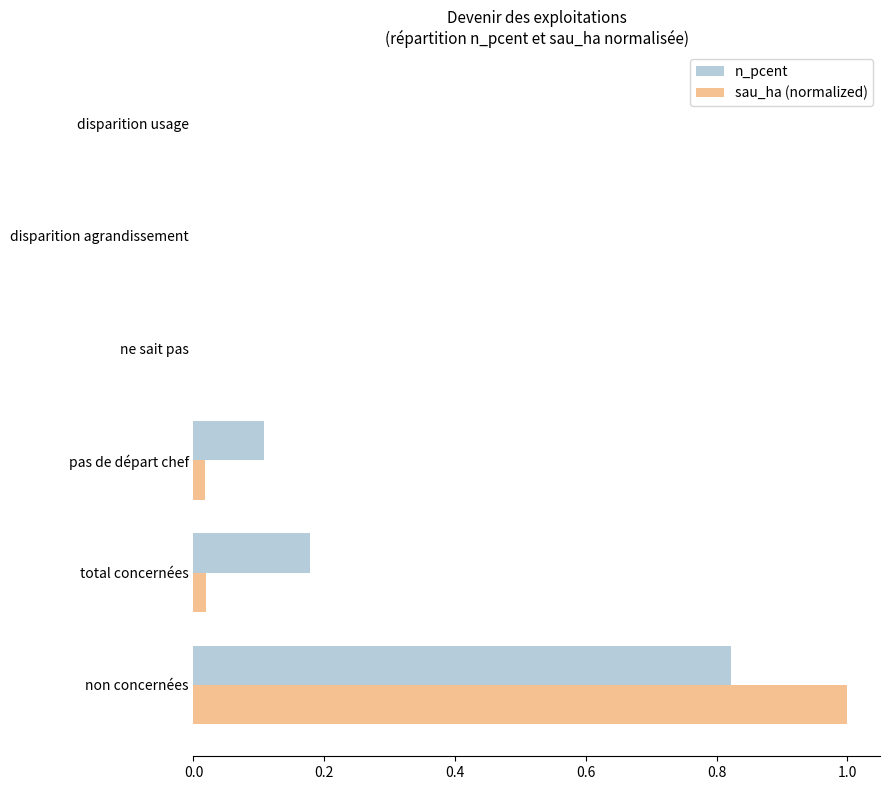

The value of sau_ha (normalized) at disparition usage is 0.0. True or false?

True